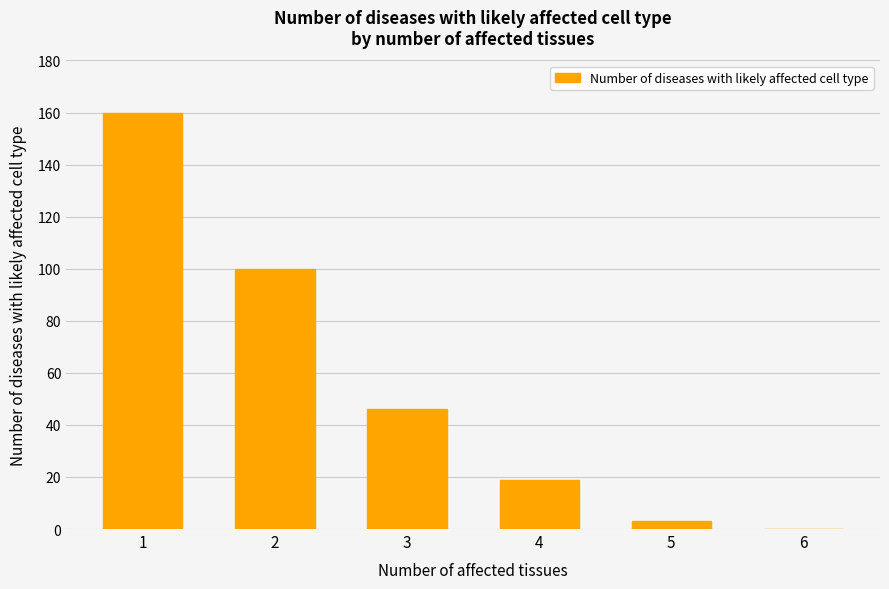

What is the maximum value shown in the chart?

160